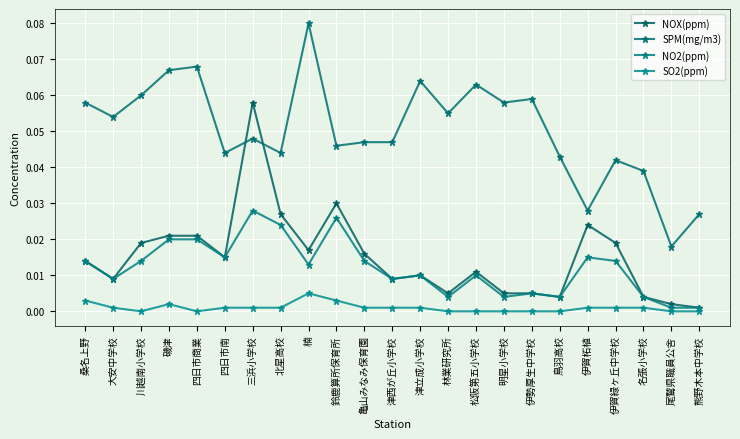

Reading right to left, transcribe all the data shown in this chart.

NOX(ppm): 熊野木本中学校=0.0	尾鷲県職員公舎=0.0	名張小学校=0.0	伊賀緑ヶ丘中学校=0.0	伊賀柘植=0.0	鳥羽高校=0.0	伊勢厚生中学校=0.0	明星小学校=0.0	松阪第五小学校=0.0	林業研究所=0.0	津立成小学校=0.0	津西が丘小学校=0.0	亀山みなみ保育園=0.0	鈴鹿算所保育所=0.0	楠=0.0	北星高校=0.0	三浜小学校=0.1	四日市南=0.0	四日市商業=0.0	磯津=0.0	川越南小学校=0.0	大安中学校=0.0	桑名上野=0.0
SPM(mg/m3): 熊野木本中学校=0.0	尾鷲県職員公舎=0.0	名張小学校=0.0	伊賀緑ヶ丘中学校=0.0	伊賀柘植=0.0	鳥羽高校=0.0	伊勢厚生中学校=0.1	明星小学校=0.1	松阪第五小学校=0.1	林業研究所=0.1	津立成小学校=0.1	津西が丘小学校=0.0	亀山みなみ保育園=0.0	鈴鹿算所保育所=0.0	楠=0.1	北星高校=0.0	三浜小学校=0.0	四日市南=0.0	四日市商業=0.1	磯津=0.1	川越南小学校=0.1	大安中学校=0.1	桑名上野=0.1
NO2(ppm): 熊野木本中学校=0.0	尾鷲県職員公舎=0.0	名張小学校=0.0	伊賀緑ヶ丘中学校=0.0	伊賀柘植=0.0	鳥羽高校=0.0	伊勢厚生中学校=0.0	明星小学校=0.0	松阪第五小学校=0.0	林業研究所=0.0	津立成小学校=0.0	津西が丘小学校=0.0	亀山みなみ保育園=0.0	鈴鹿算所保育所=0.0	楠=0.0	北星高校=0.0	三浜小学校=0.0	四日市南=0.0	四日市商業=0.0	磯津=0.0	川越南小学校=0.0	大安中学校=0.0	桑名上野=0.0
SO2(ppm): 熊野木本中学校=0.0	尾鷲県職員公舎=0.0	名張小学校=0.0	伊賀緑ヶ丘中学校=0.0	伊賀柘植=0.0	鳥羽高校=0.0	伊勢厚生中学校=0.0	明星小学校=0.0	松阪第五小学校=0.0	林業研究所=0.0	津立成小学校=0.0	津西が丘小学校=0.0	亀山みなみ保育園=0.0	鈴鹿算所保育所=0.0	楠=0.0	北星高校=0.0	三浜小学校=0.0	四日市南=0.0	四日市商業=0.0	磯津=0.0	川越南小学校=0.0	大安中学校=0.0	桑名上野=0.0